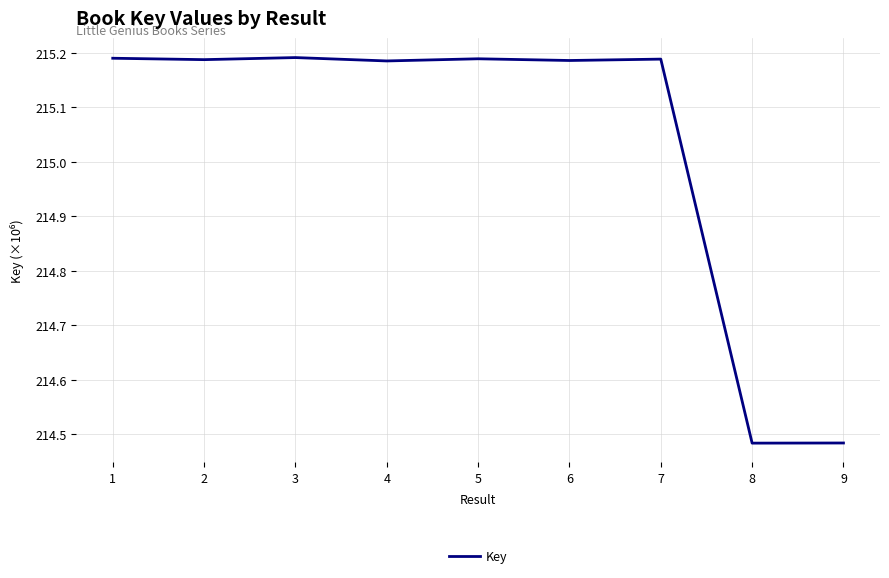

Is it true that the value at 3 is 134.0?

False